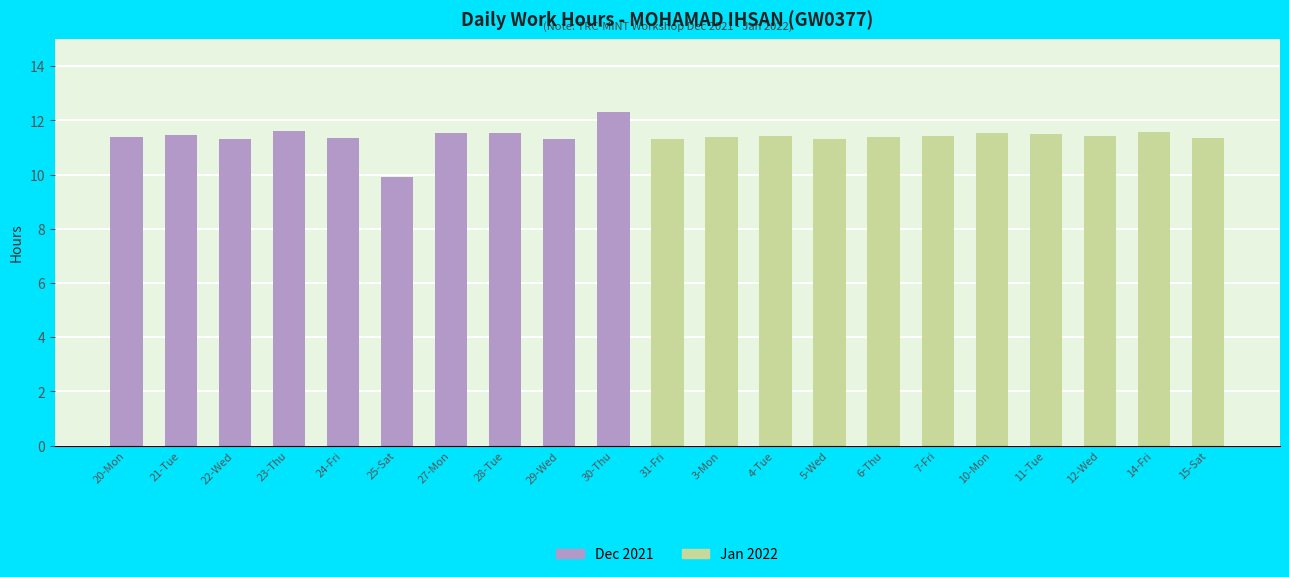

Which category has the highest value across all series?

30-Thu